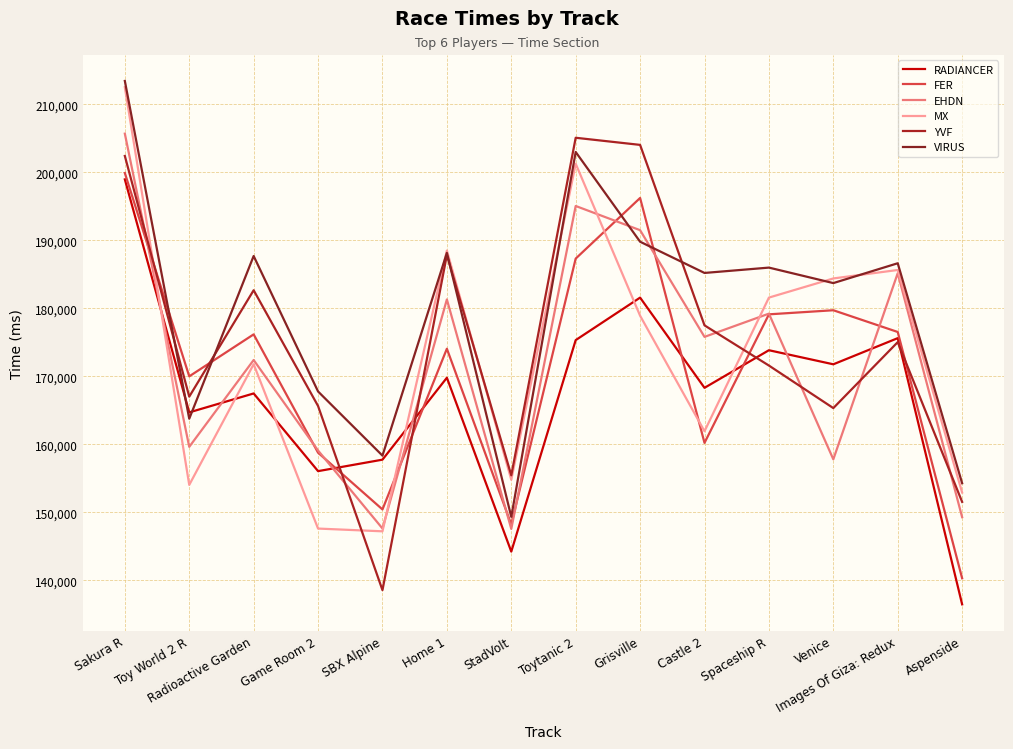

What is the difference between the second highest and minimum values in the FER series?

55921